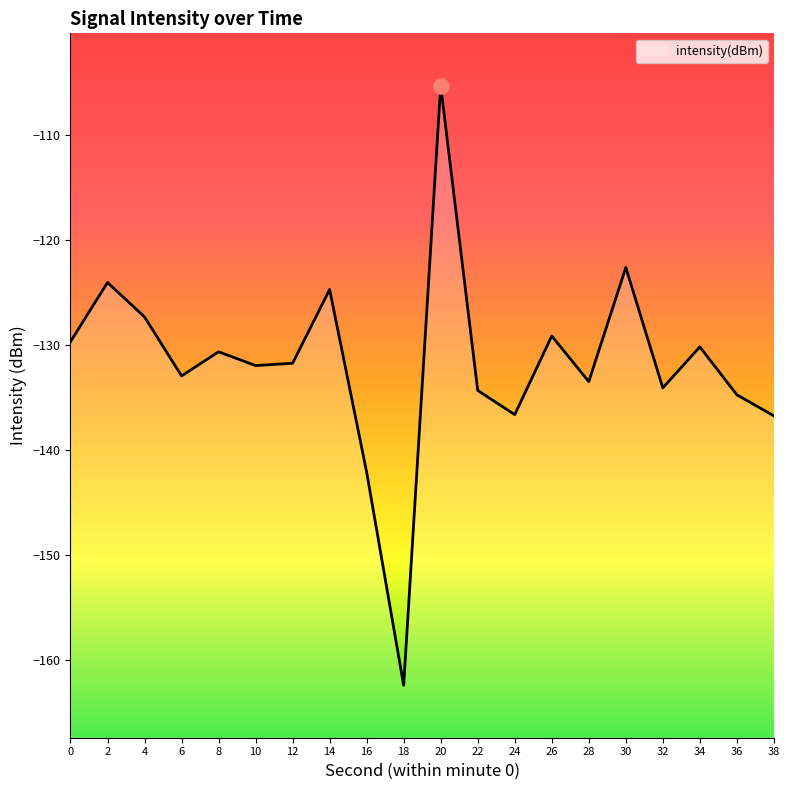

What is the change in value from 0 to 22?

-4.7